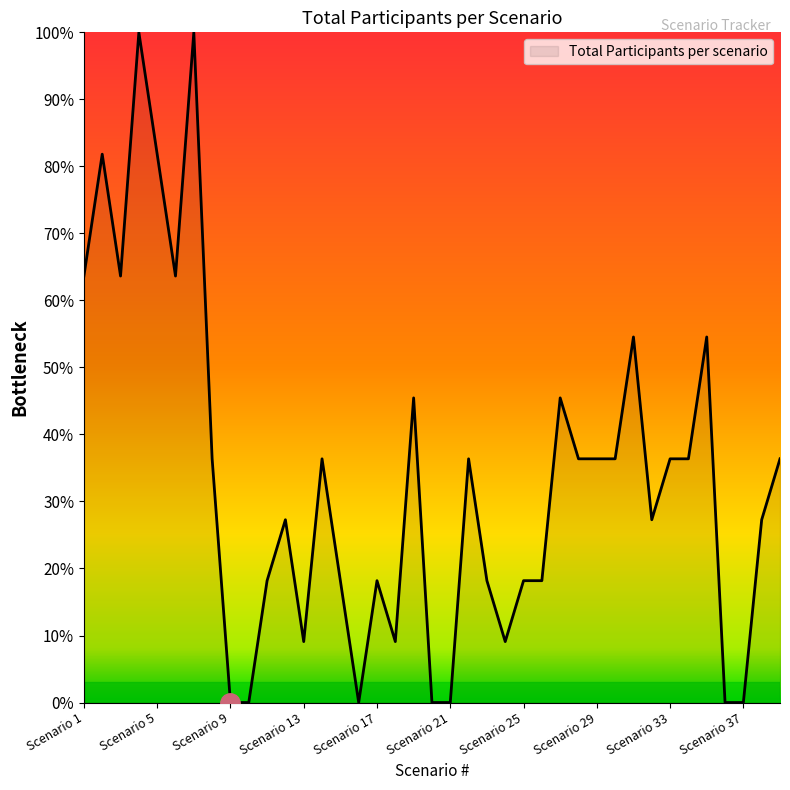

How many lines are shown in the chart?

1